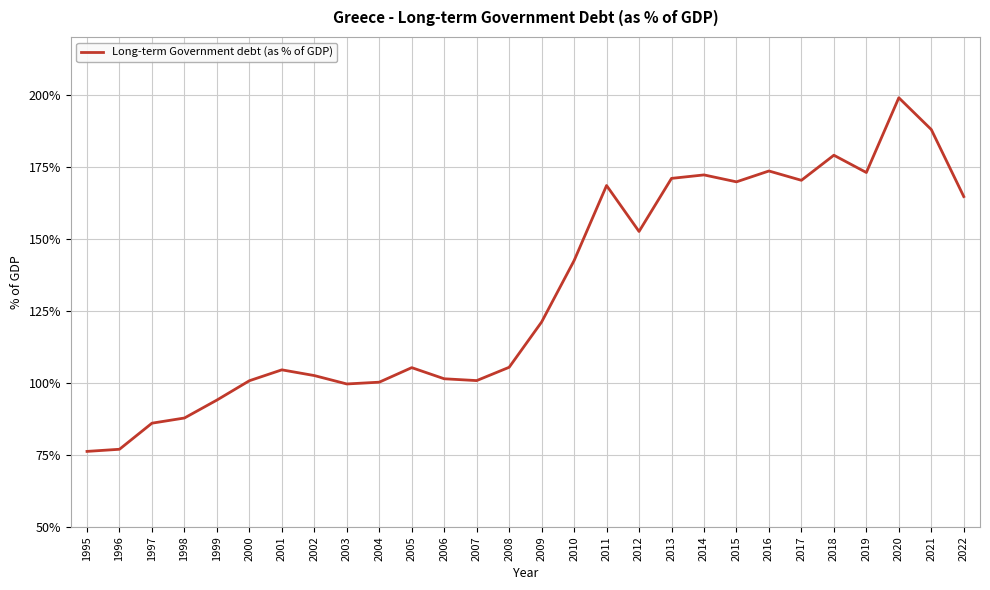

What is the ratio of the value at 1998 to the value at 2007?

0.9